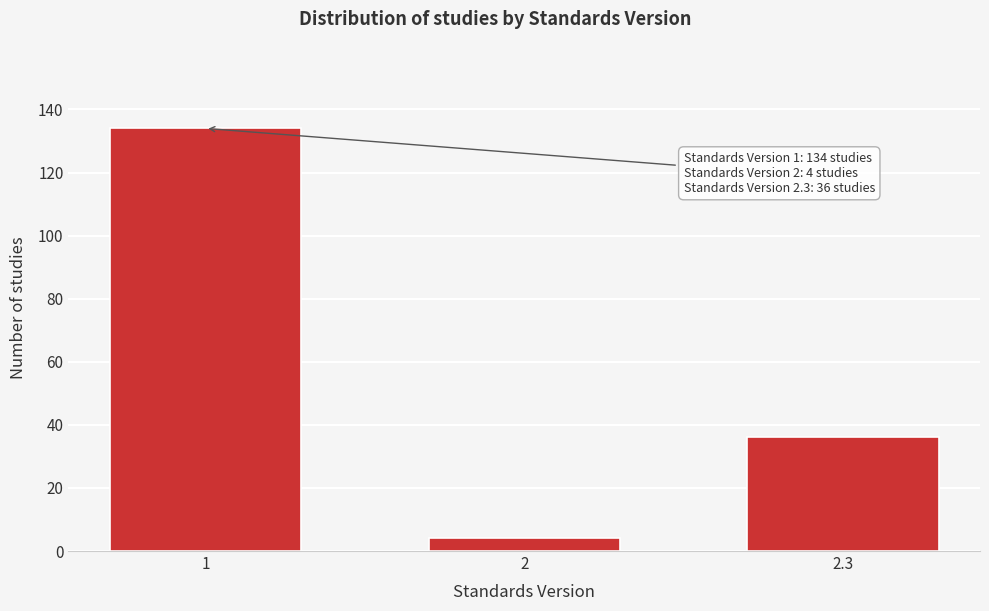

Reading left to right, what are all the values shown in this chart?

1=134	2=4	2.3=36